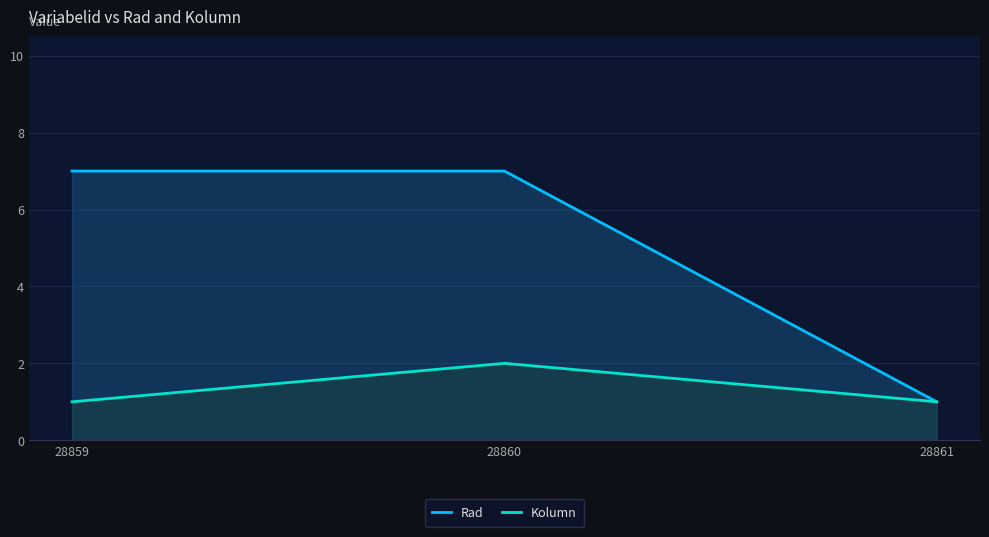

What is the sum of the Rad values at 28859 and 28860?

14